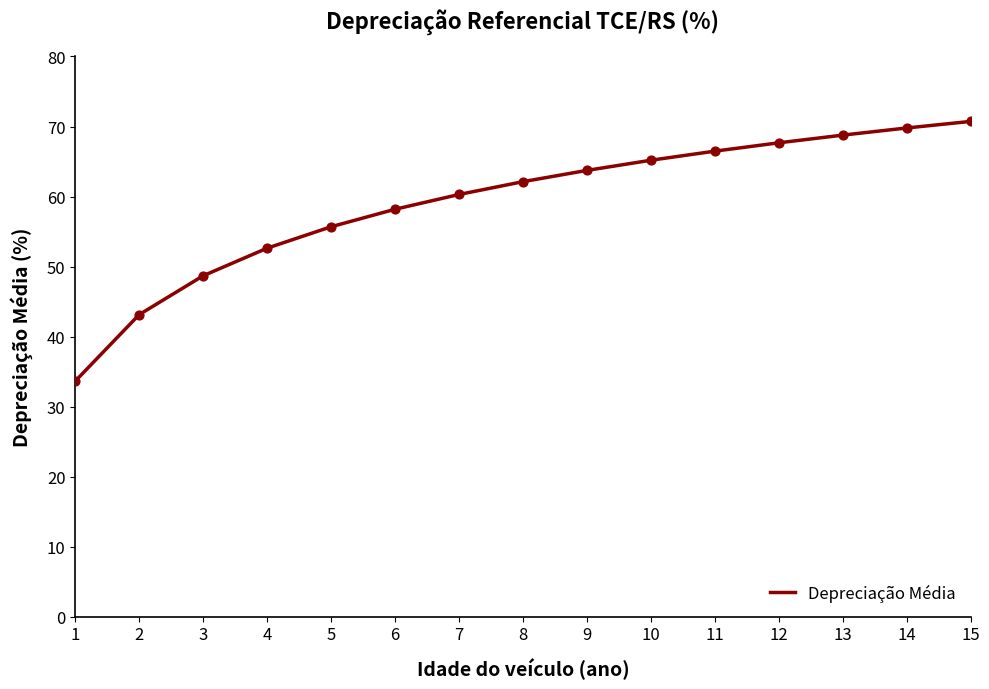

What is the change in value from 7 to 13?

+8.5